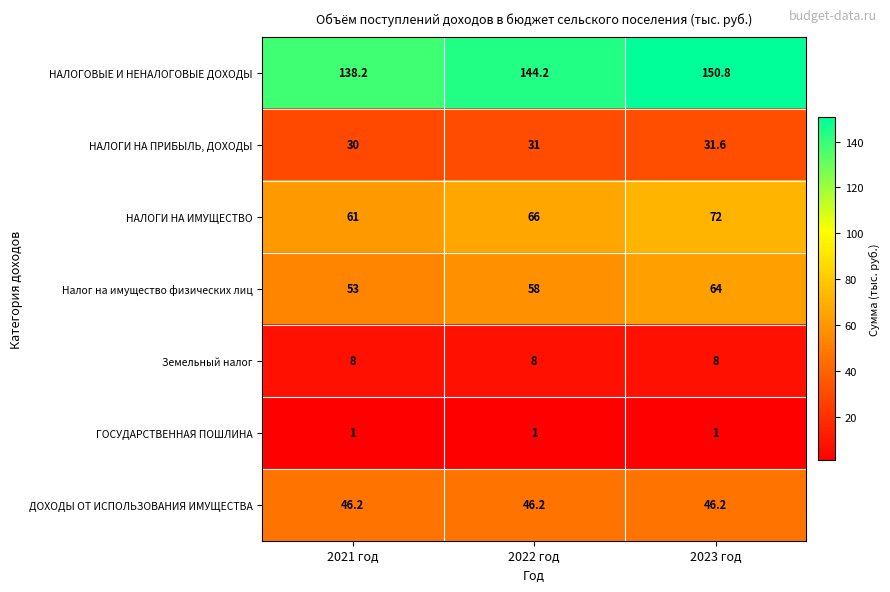

What is the difference between the НАЛОГОВЫЕ И НЕНАЛОГОВЫЕ ДОХОДЫ values at 2022 год and 2023 год?

6.6